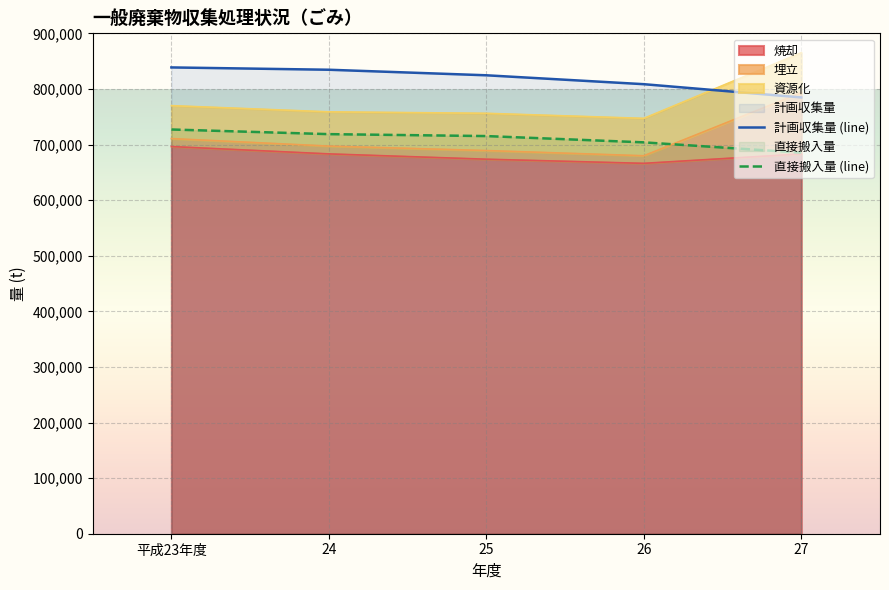

Reading right to left, extract all data points from this chart.

計画収集量 (line): 27=784734	26=808539	25=824545	24=834512	平成23年度=838682
直接搬入量 (line): 27=685313	26=703911	25=715210	24=718693	平成23年度=727042